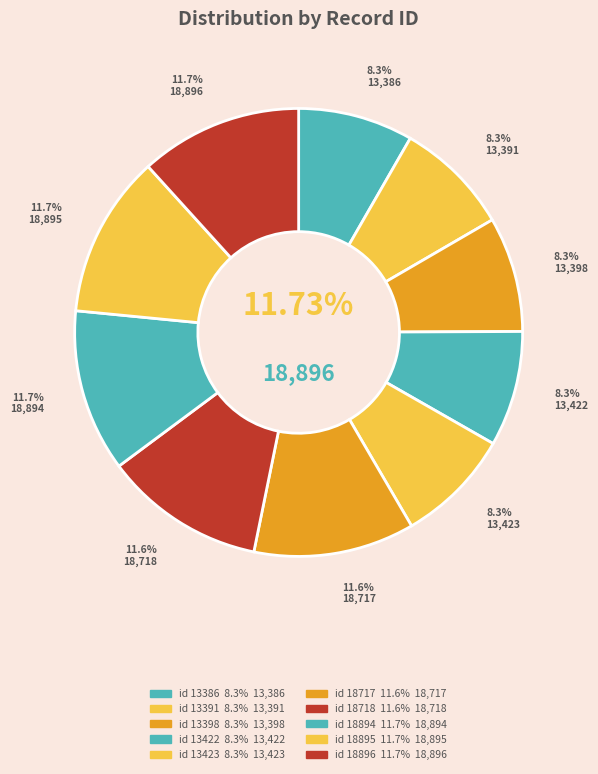

The id 13398 slice represents 8% of the pie. True or false?

True